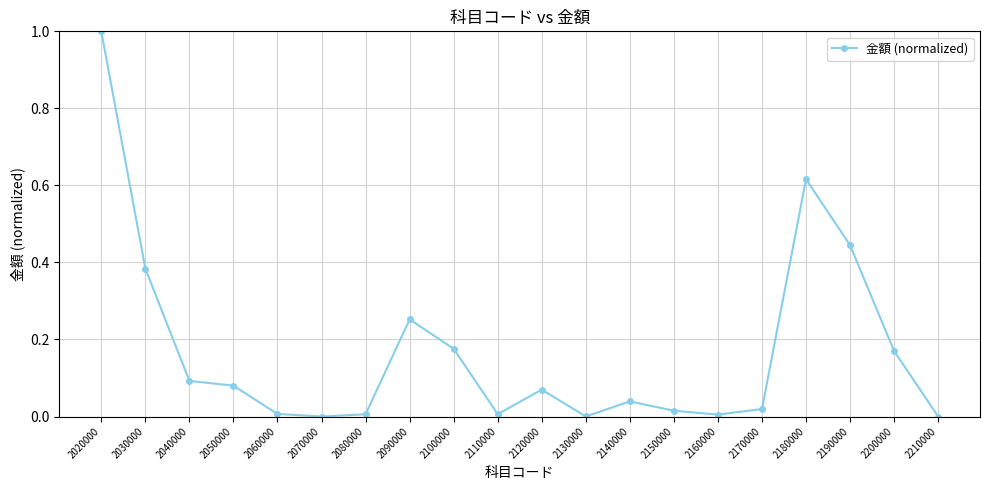

Which label corresponds to the largest value in the chart?

2020000